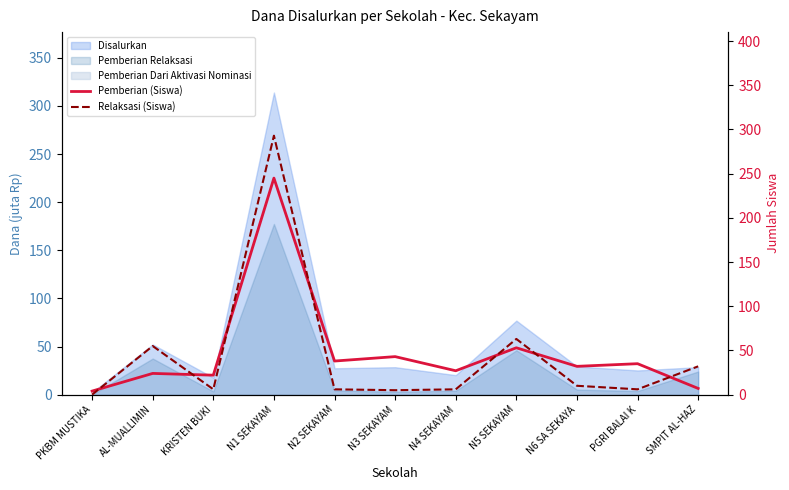

Reading right to left, list all the values displayed in this chart.

Pemberian (Siswa): SMPIT AL-HAZ=7	PGRI BALAI K=35	N6 SA SEKAYA=32	N5 SEKAYAM=53	N4 SEKAYAM=27	N3 SEKAYAM=43	N2 SEKAYAM=38	N1 SEKAYAM=245	KRISTEN BUKI=22	AL-MUALLIMIN=24	PKBM MUSTIKA=4
Relaksasi (Siswa): SMPIT AL-HAZ=32	PGRI BALAI K=6	N6 SA SEKAYA=10	N5 SEKAYAM=63	N4 SEKAYAM=6	N3 SEKAYAM=5	N2 SEKAYAM=6	N1 SEKAYAM=293	KRISTEN BUKI=6	AL-MUALLIMIN=55	PKBM MUSTIKA=0